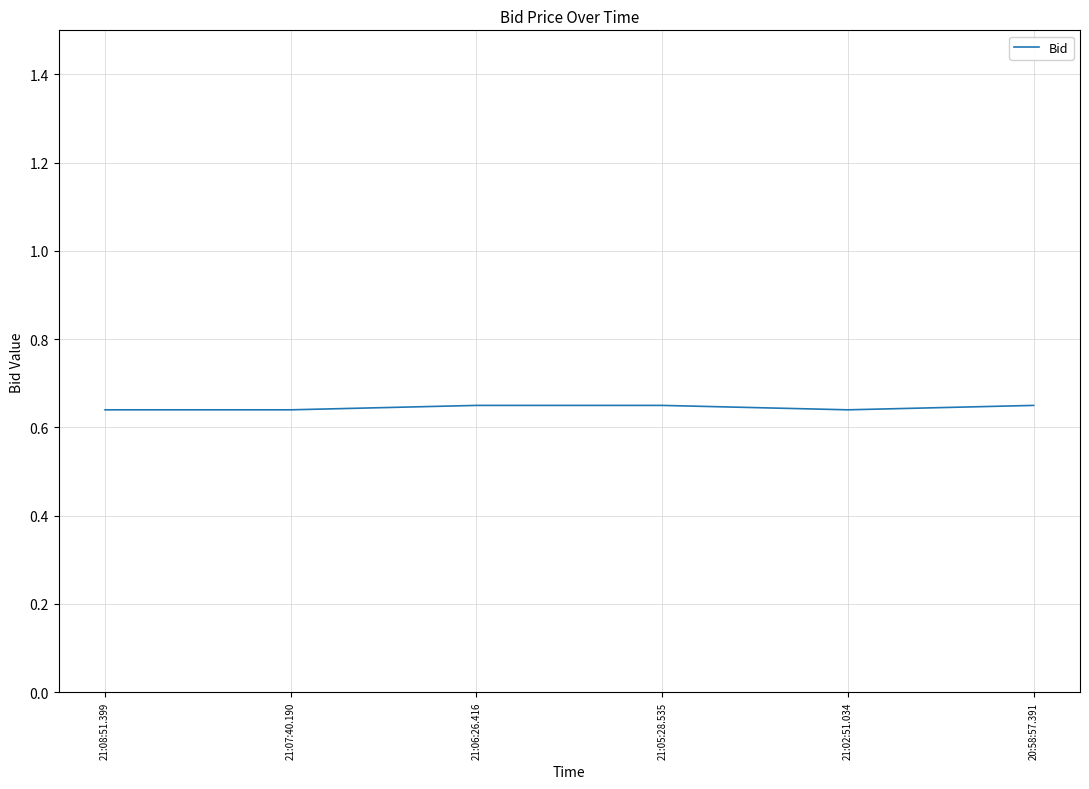

Is it true that the value at 21:08:51.399 is 1.1?

False